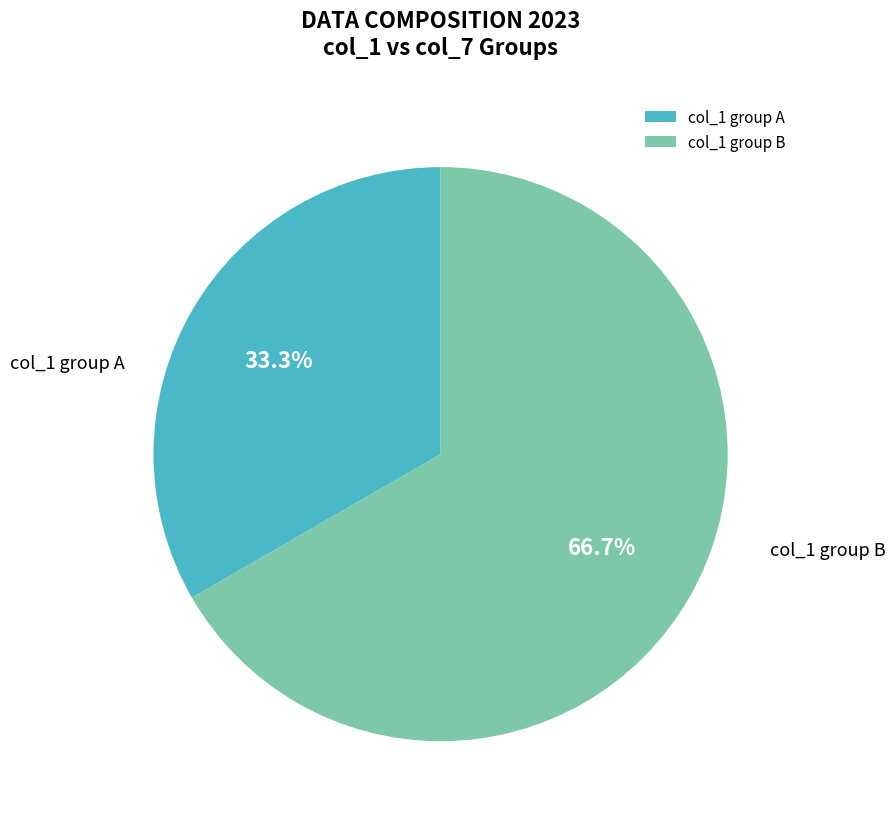

How many segments does this pie chart have?

2